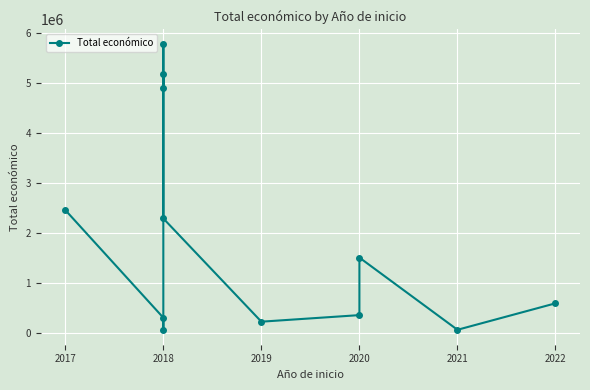

What is the sum of the values at 2019 and 2022?

831669